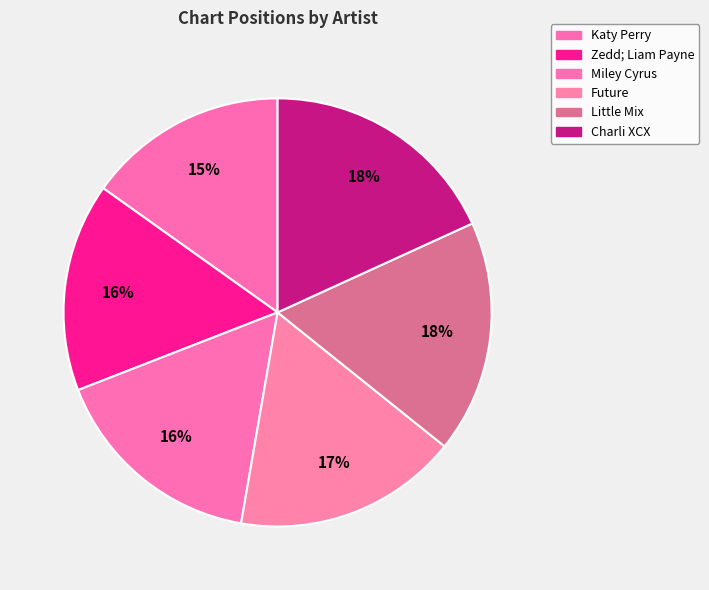

How many slices are in this pie chart?

6